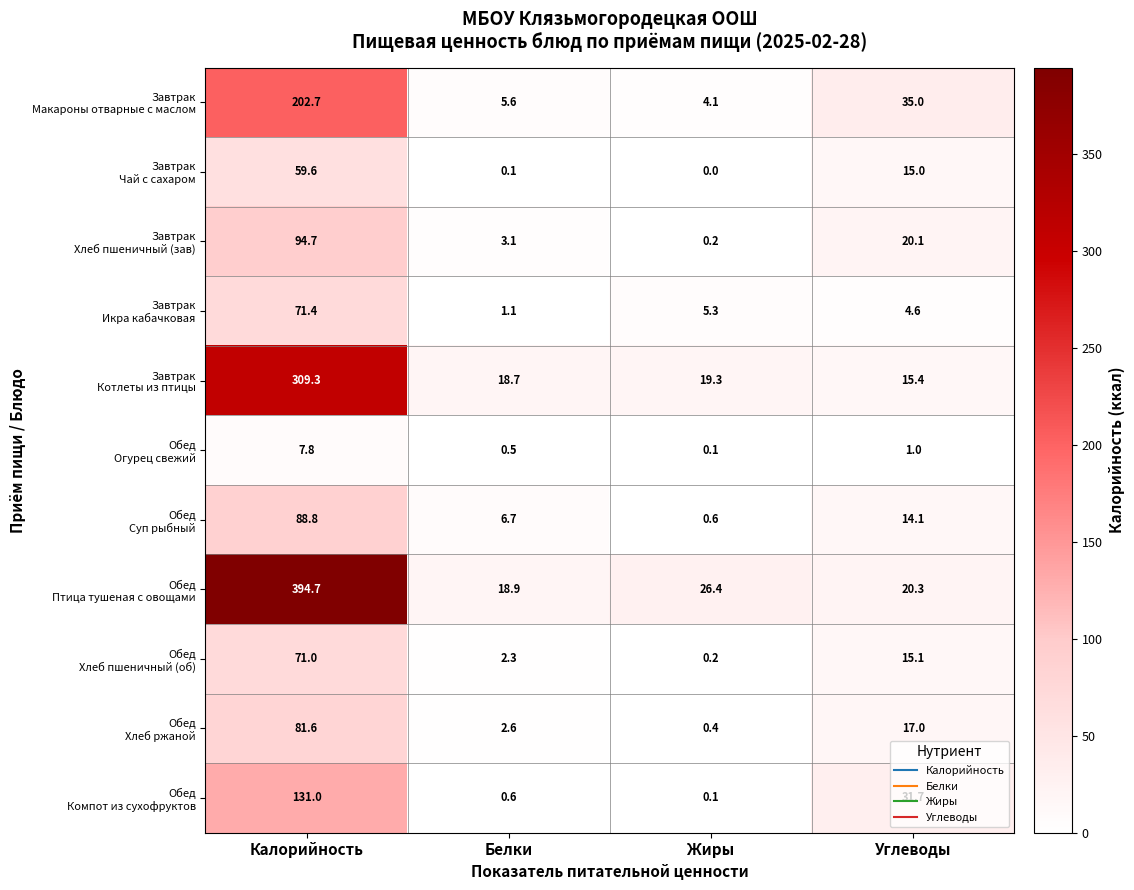

Count the number of data series in this chart.

11